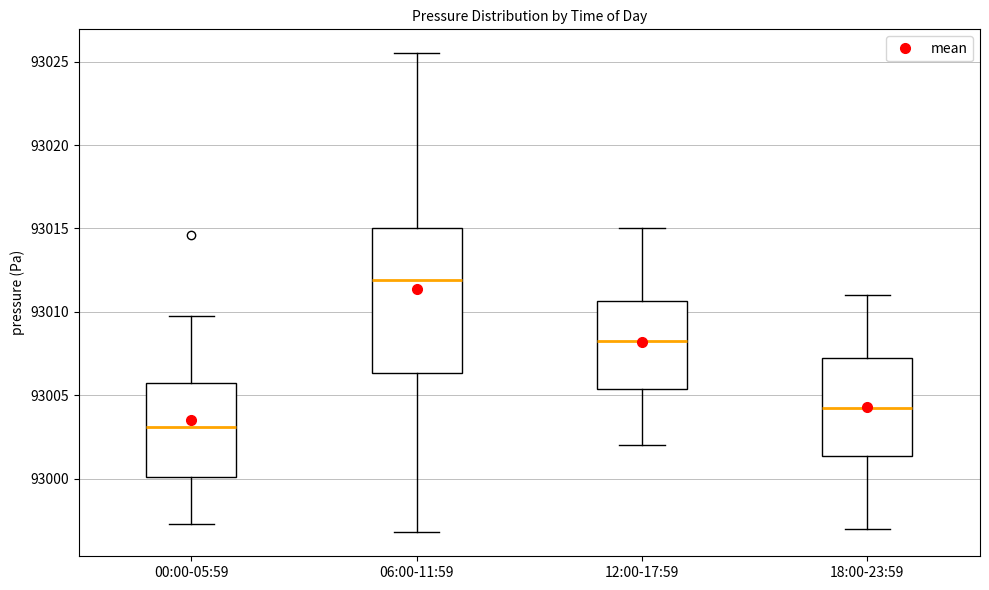

Which box's median line is the lowest?

00:00-05:59